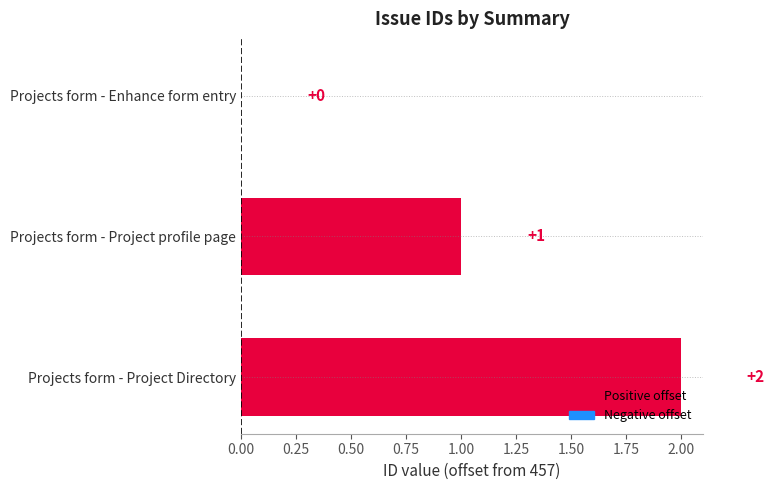

What is the change in value from Projects form - Enhance form entry to Projects form - Project Directory?

+2